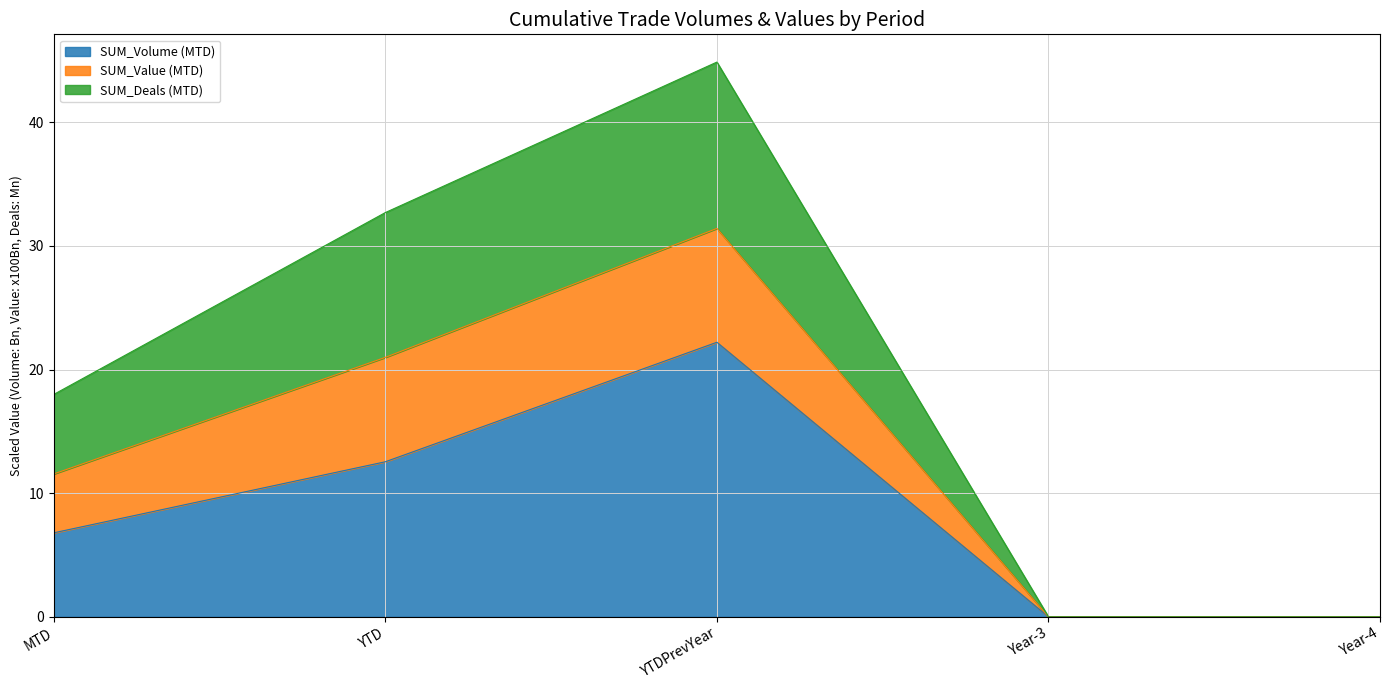

How many values in SUM_Deals (MTD) are above zero?

3